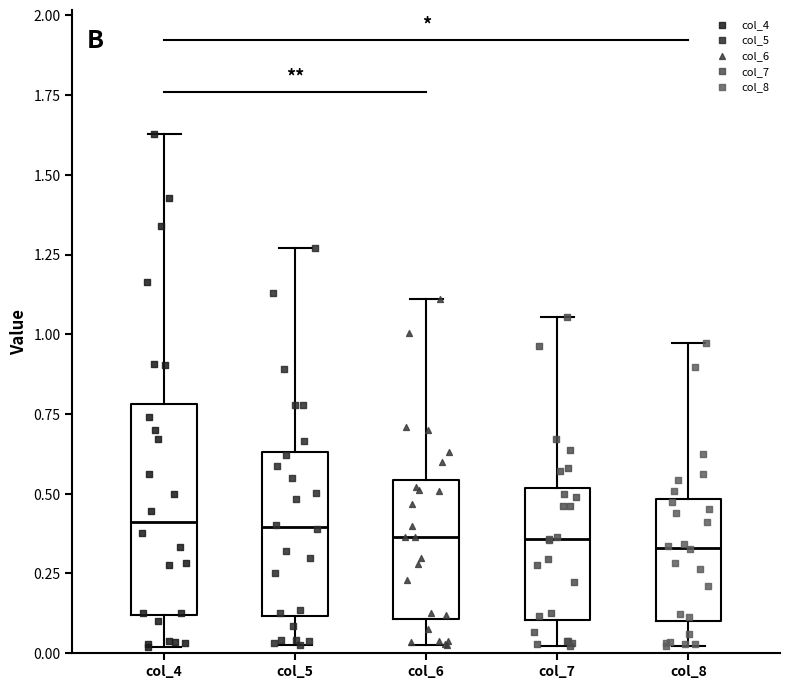

Comparing the boxes themselves (not the whiskers), which one is the tallest?

col_4